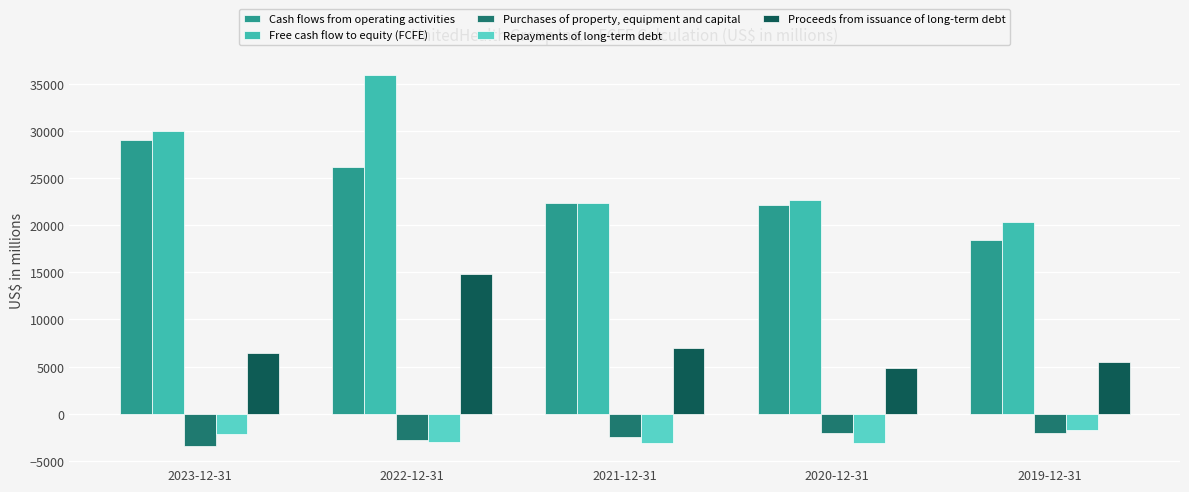

The value of Free cash flow to equity (FCFE) at 2019-12-31 is 20386. True or false?

True